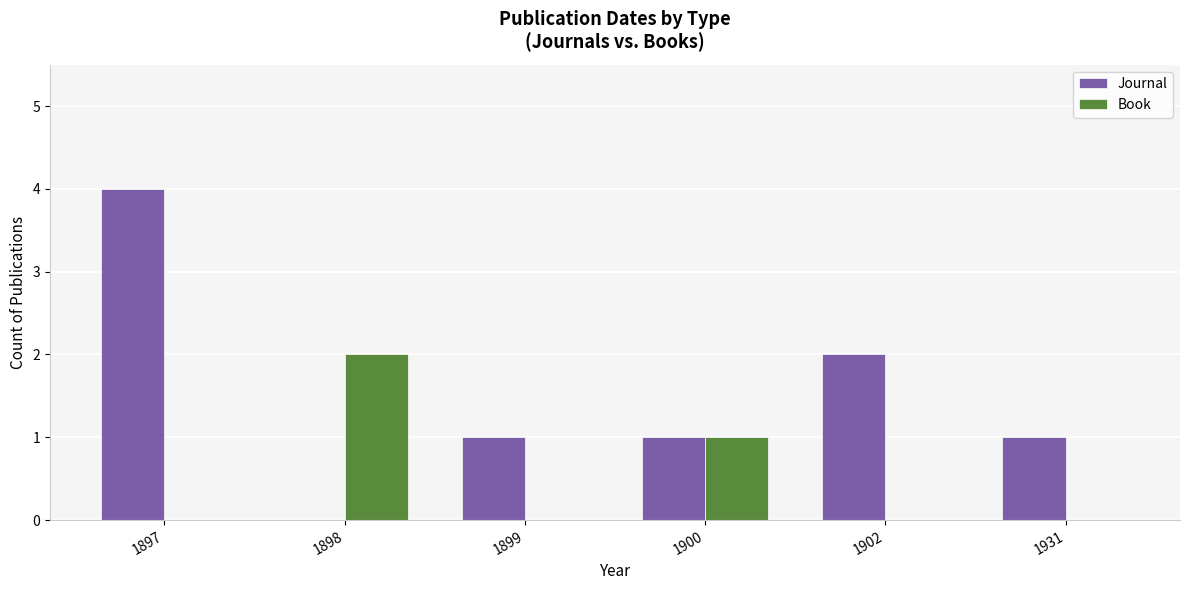

Which series has the widest spread of values?

Journal